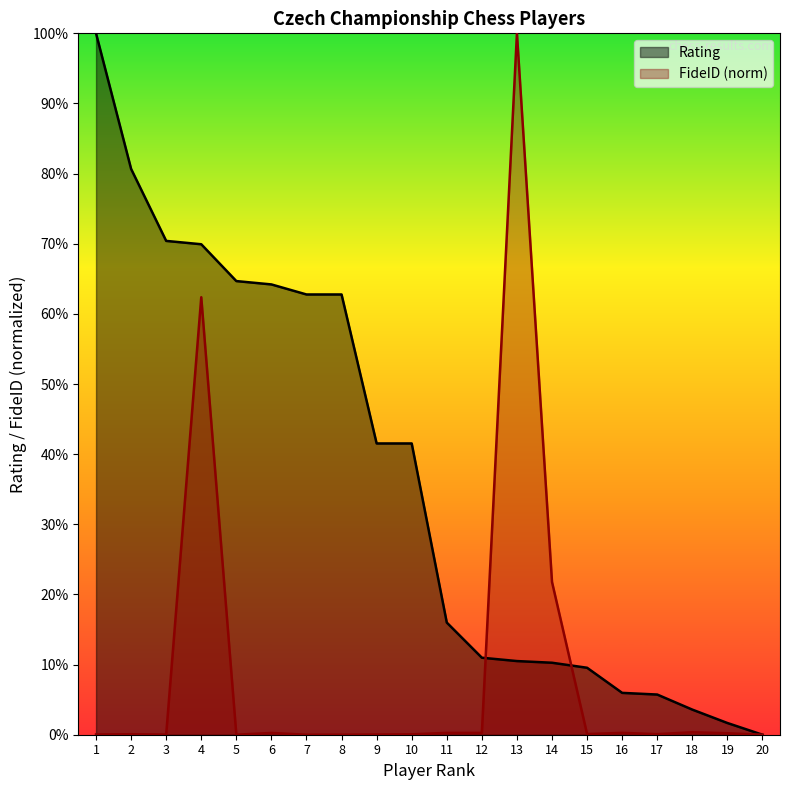

What is the approximate value of FideID at 6?

0.3